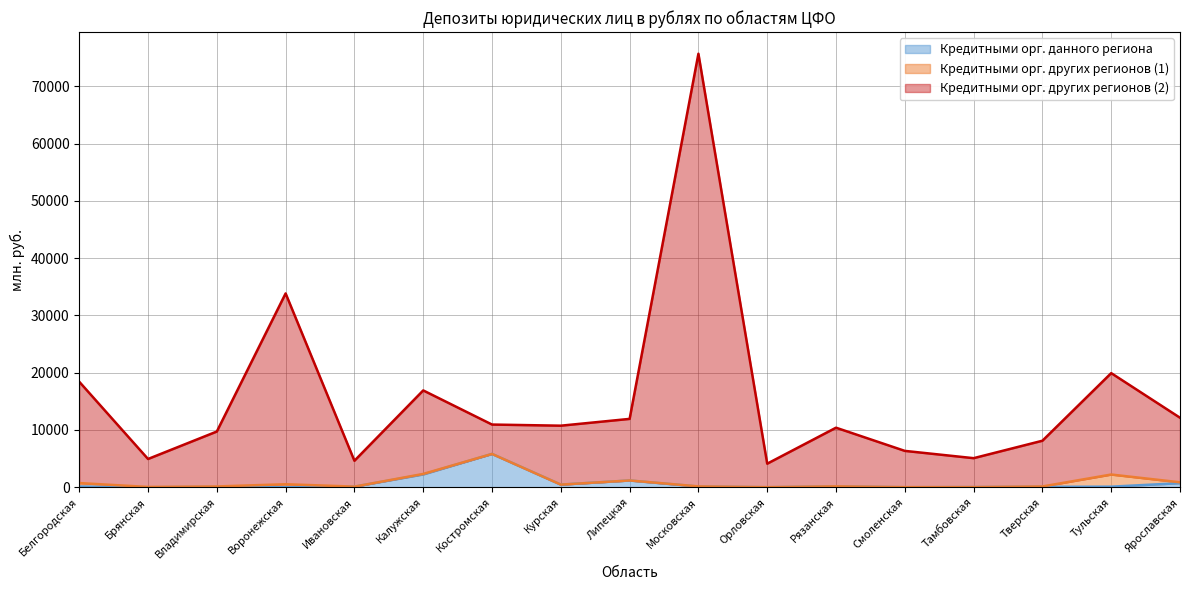

At how many categories does at least one series exceed 1789?

17